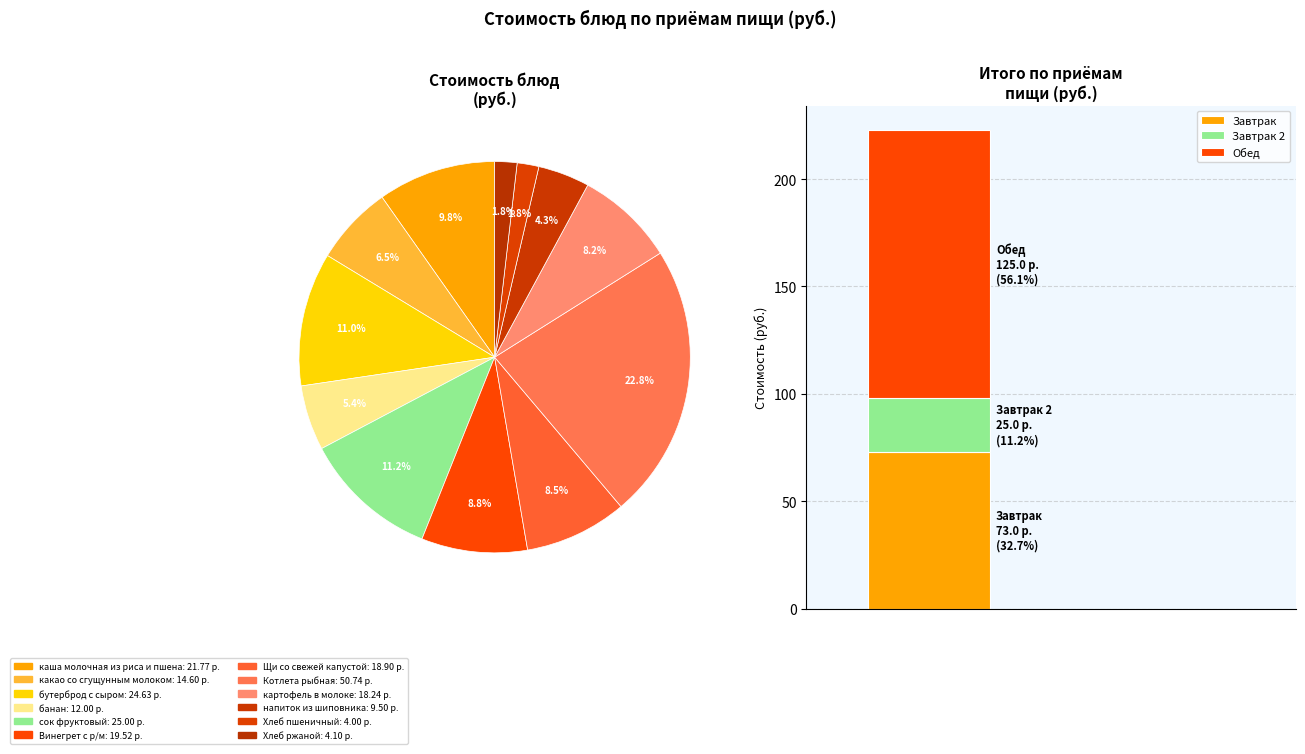

What percentage is the какао со сгущунным молоком slice, to the nearest percent?

7%